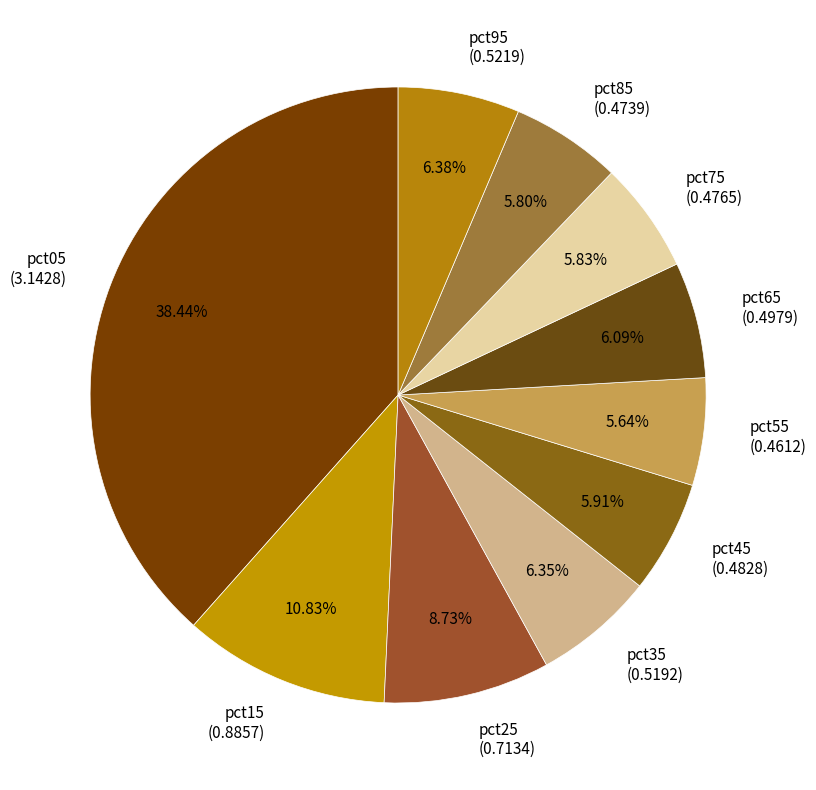

The pct25 slice represents 1% of the pie. True or false?

False